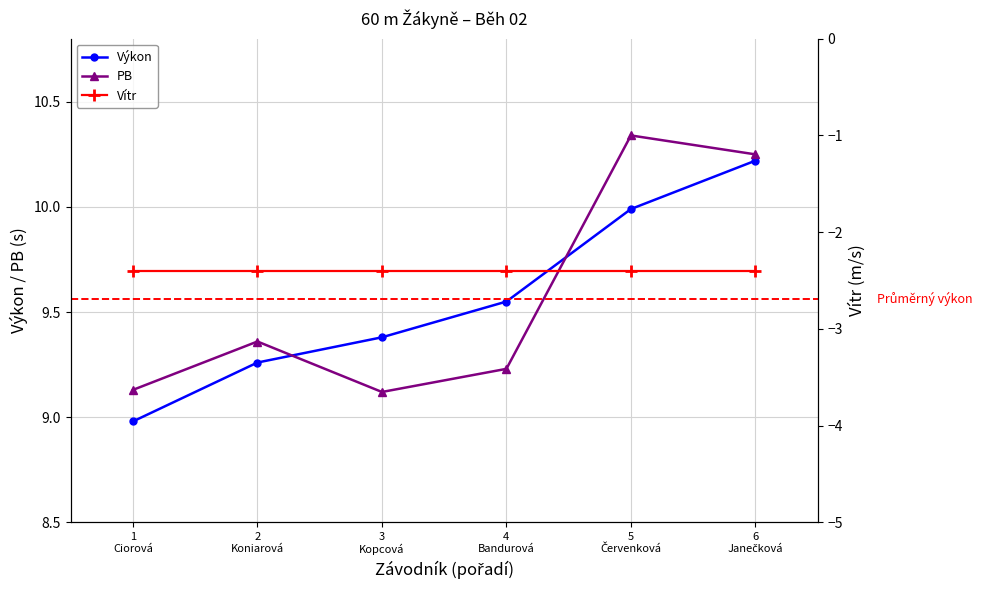

The value of PB at 5
Červenková is 16.3. True or false?

False